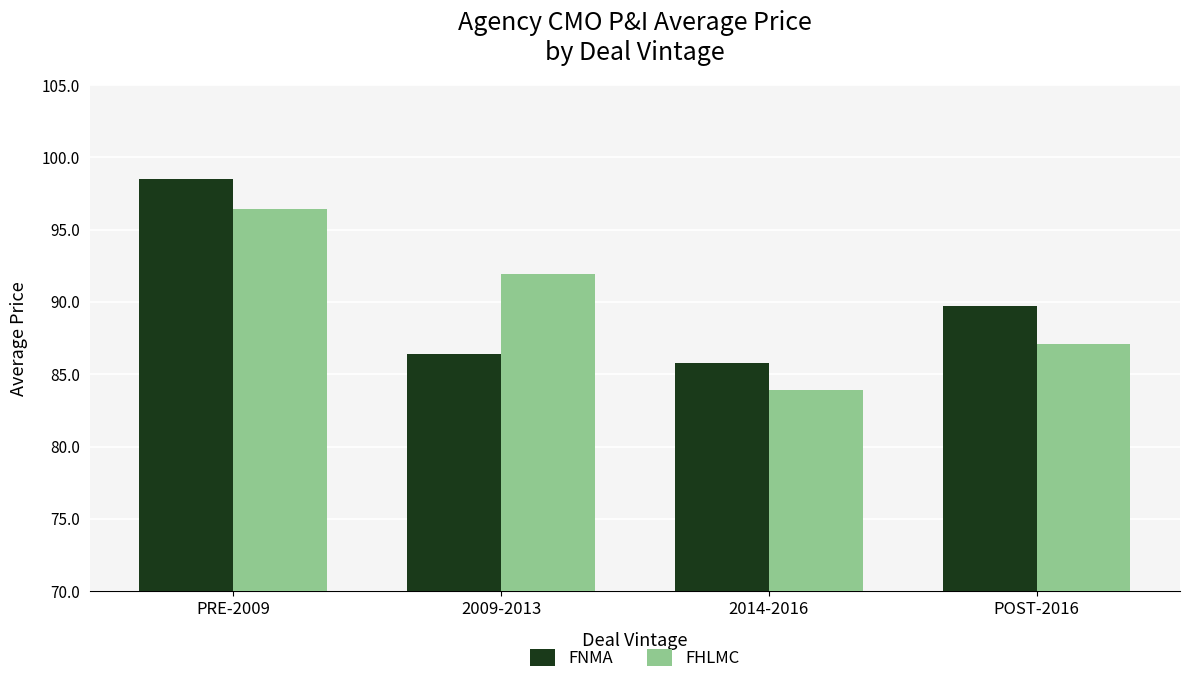

How many bars are there in total?

8